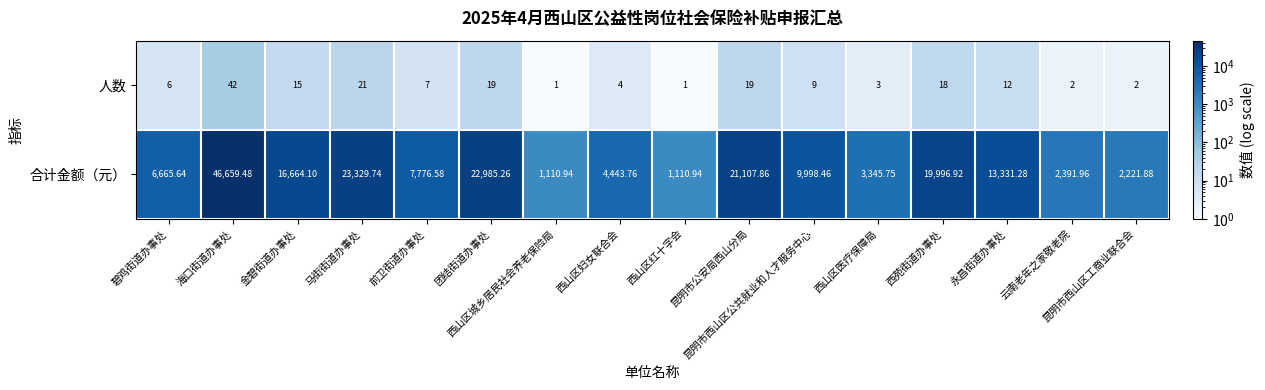

List the series in order of their overall mean, lowest first.

人数, 合计金额（元）